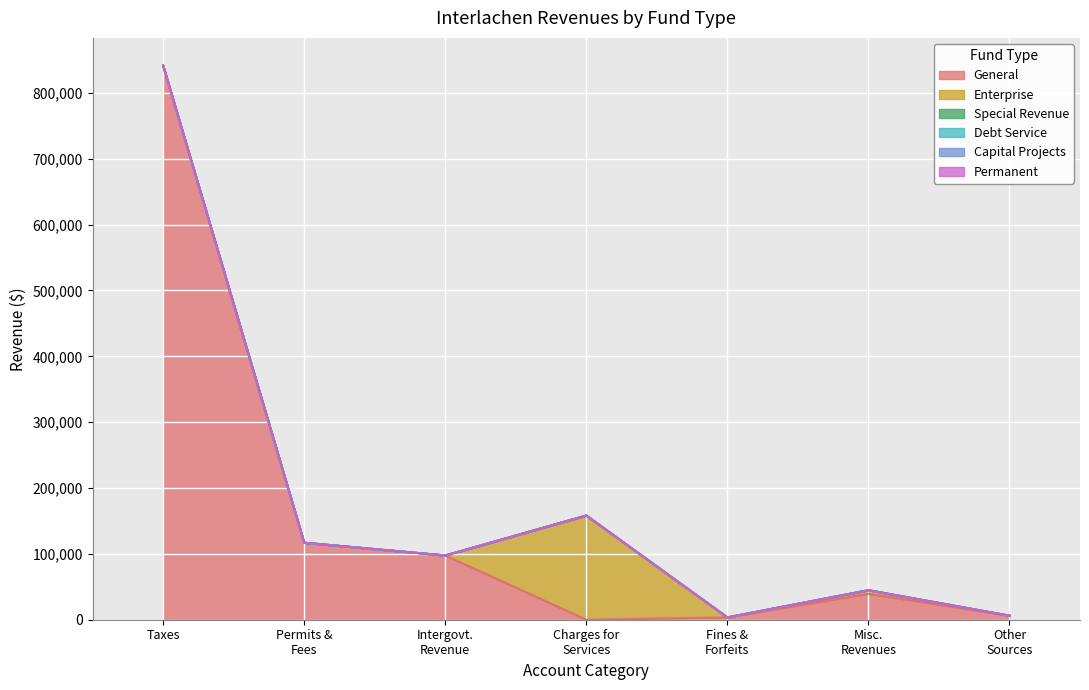

What is the spread (max minus min) of values at Permits, Fees, and Special Assessments?

116871